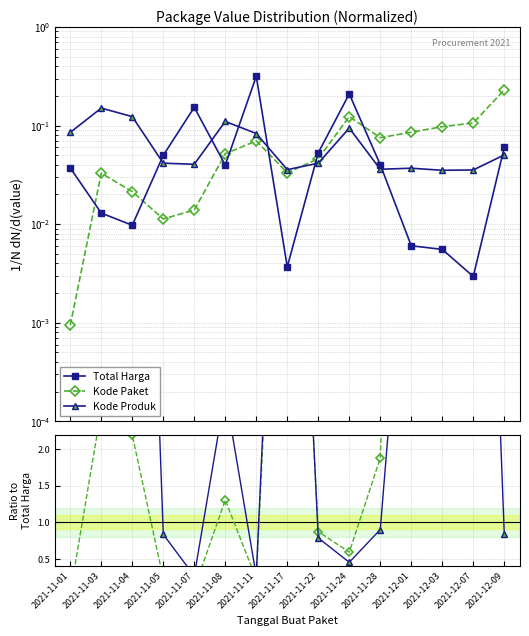

At how many categories does at least one series exceed 14?

3